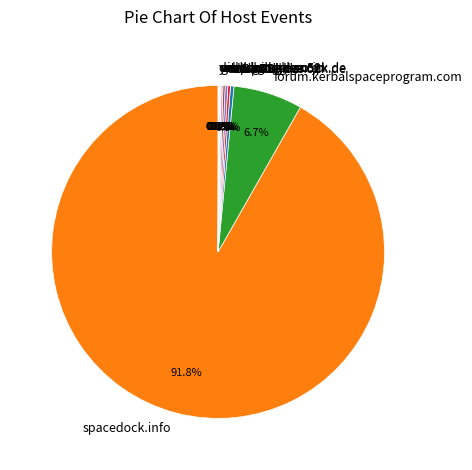

Does any single category account for the majority?

Yes